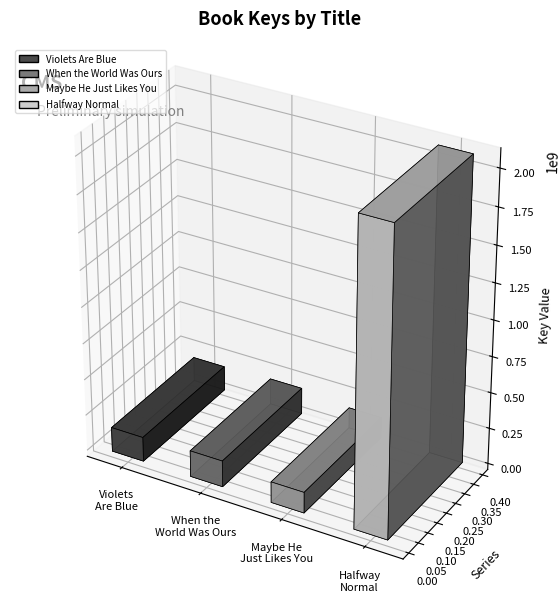

How many values are below 181737299?

2